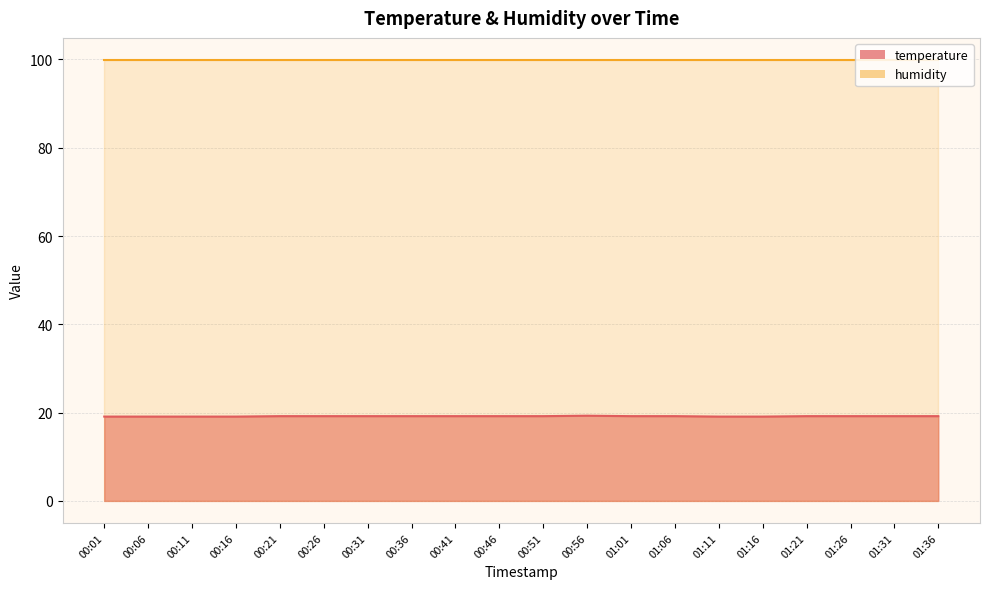

What is the difference between the second highest and second lowest values?

0.1